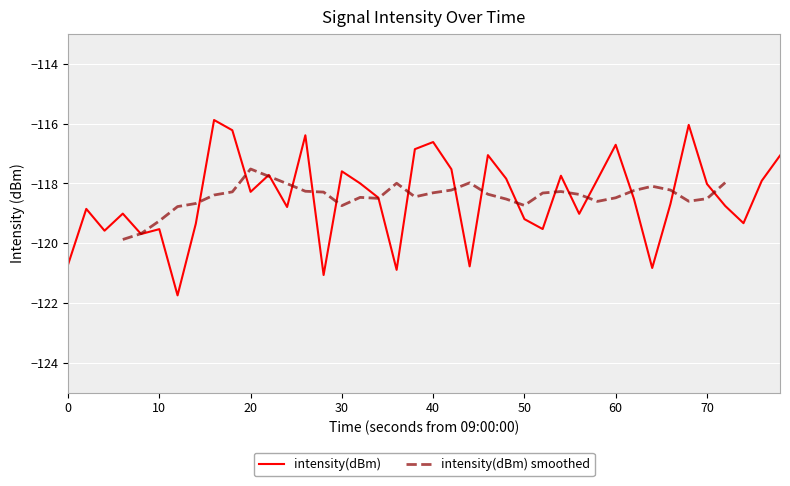

The intensity(dBm) series shows -118.0 at 70. True or false?

True